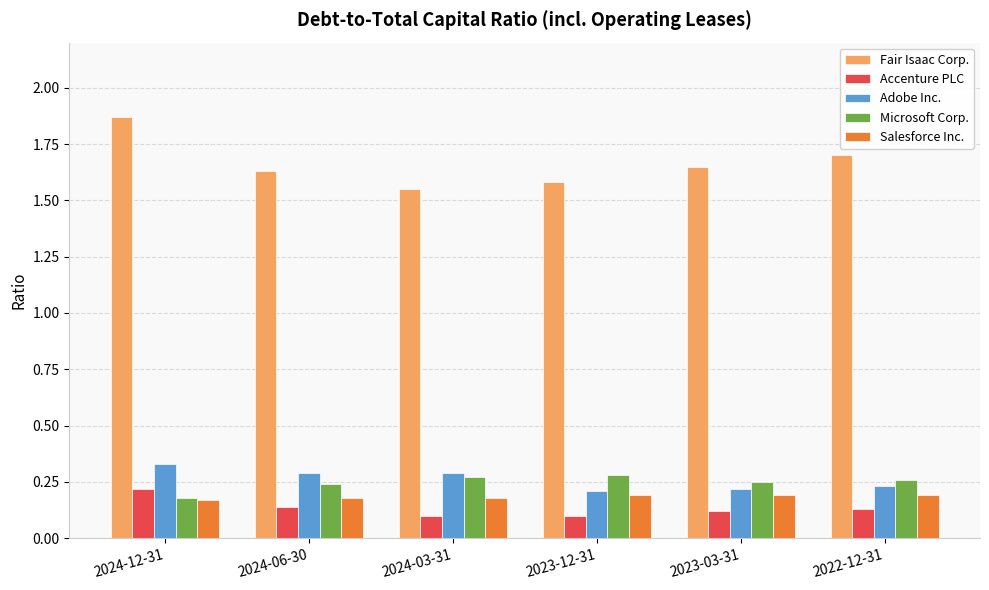

The value of Accenture PLC at 2023-03-31 is 0.1. True or false?

True